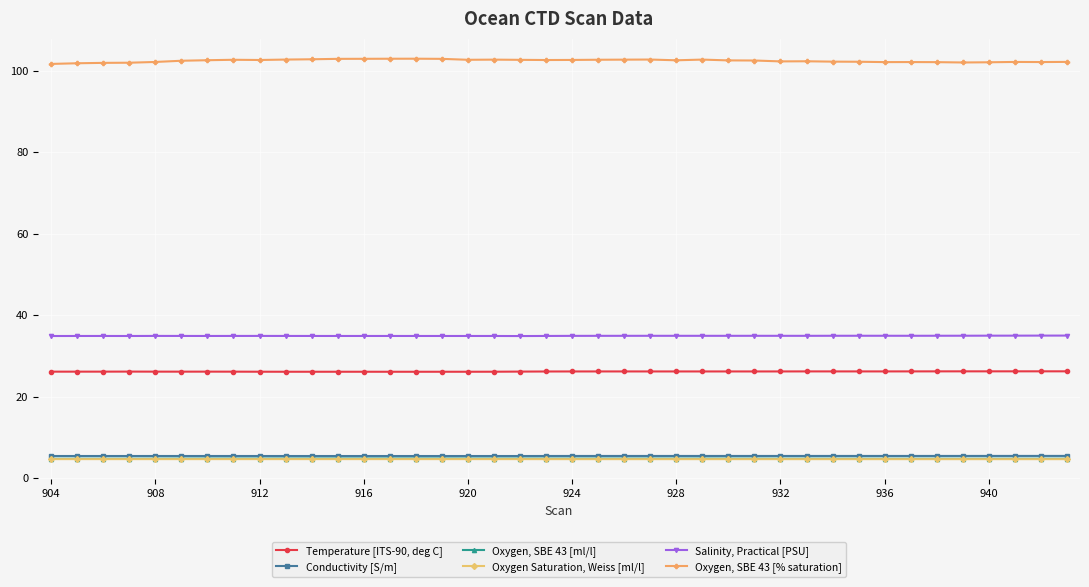

What is the minimum value for Oxygen, SBE 43 [ml/l]?

4.7